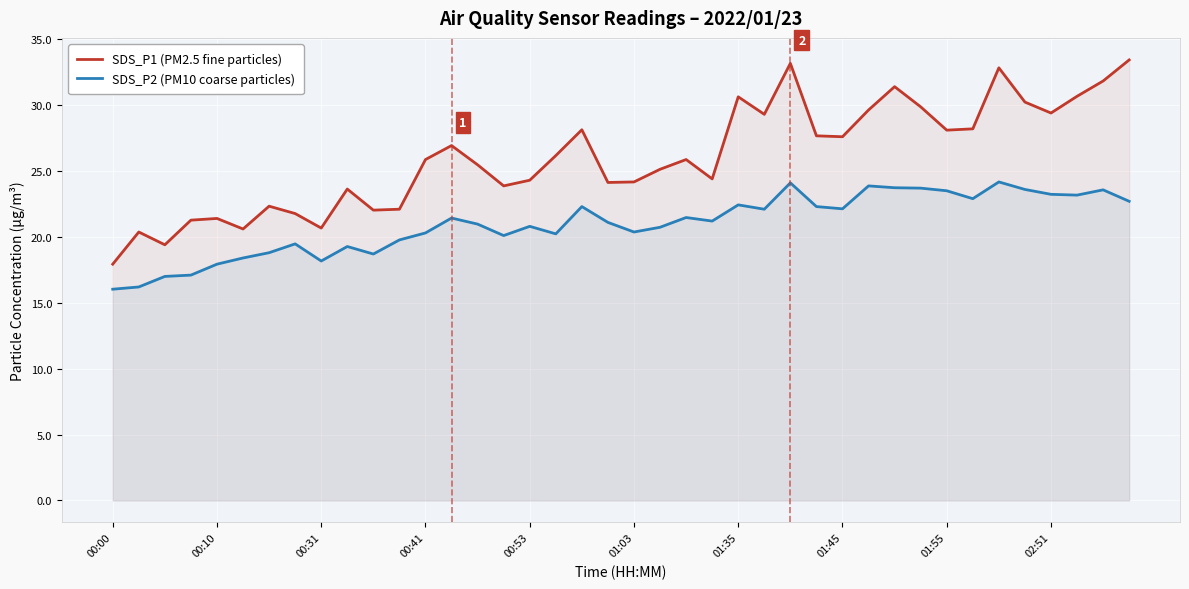

What is the difference between the maximum and minimum values in the SDS_P1 (PM2.5 fine particles) series?

15.5